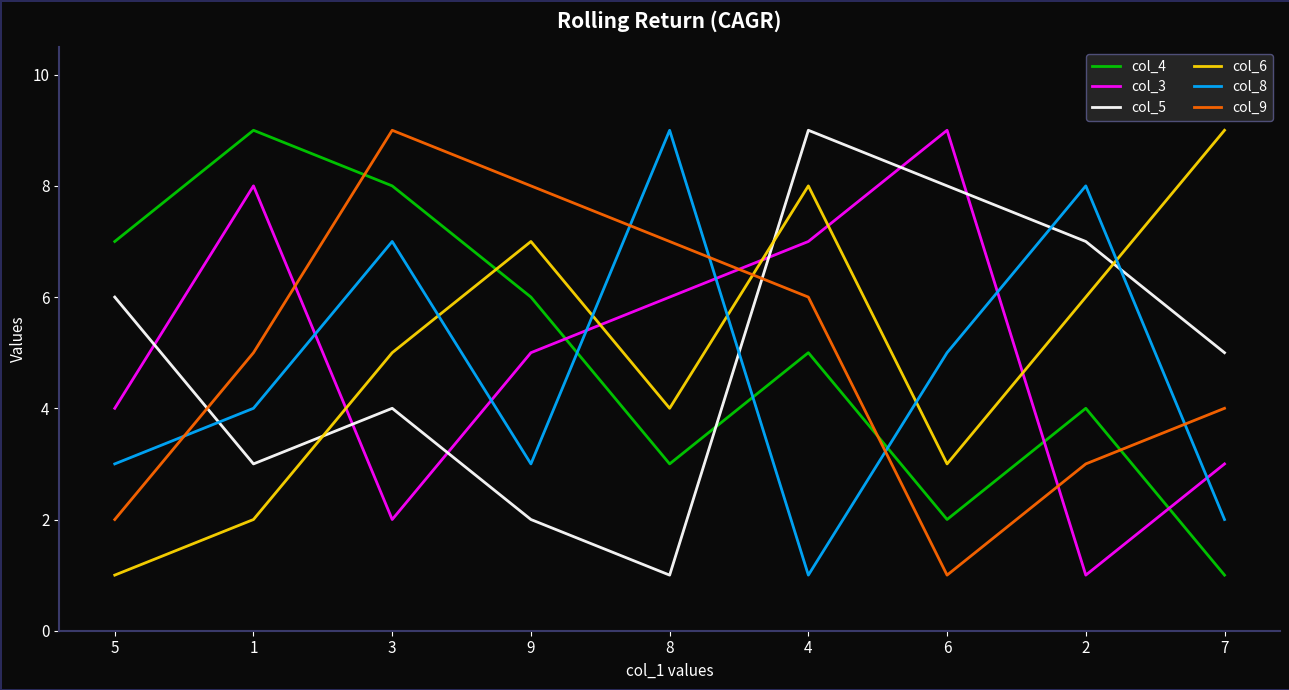

Between 3 and 6, which series saw the biggest shift?

col_9